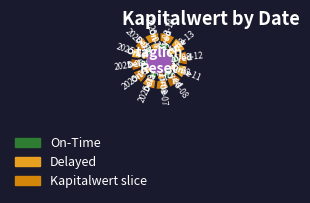

Which category has the biggest portion of the pie?

2025-08-14